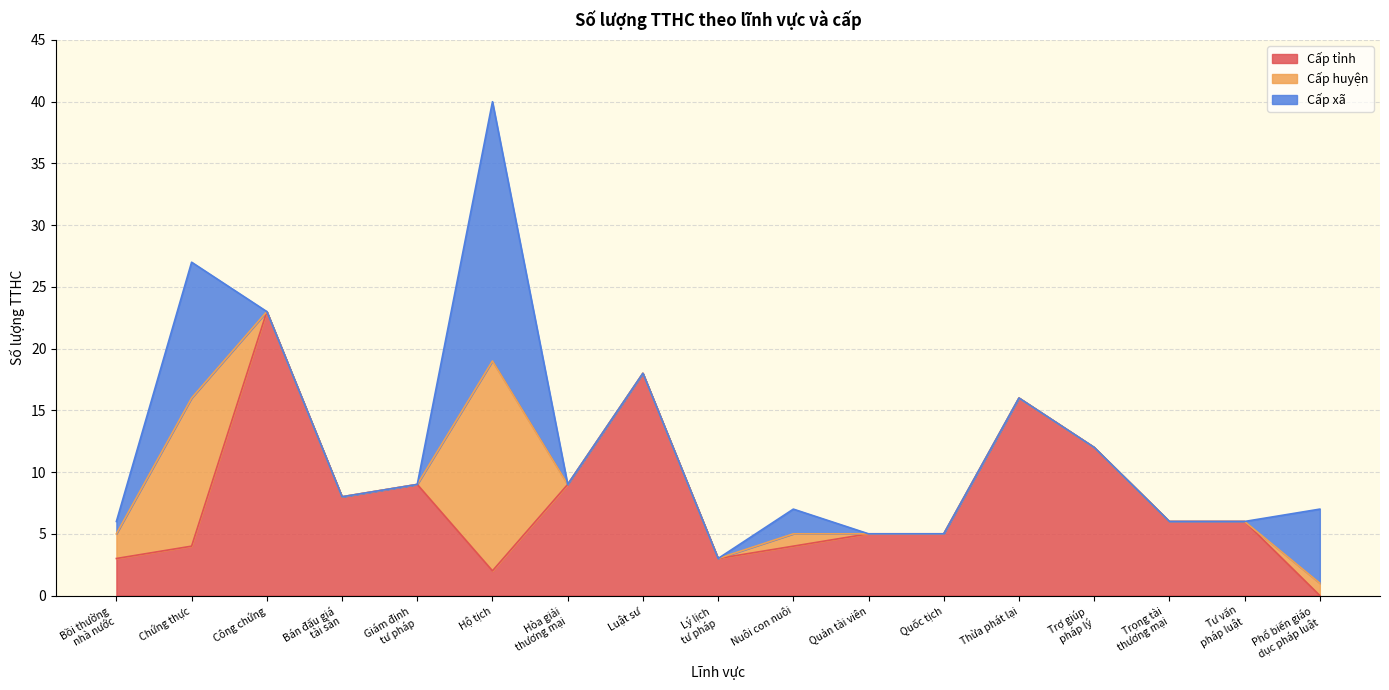

Does the chart display data point markers on the line(s)?

No